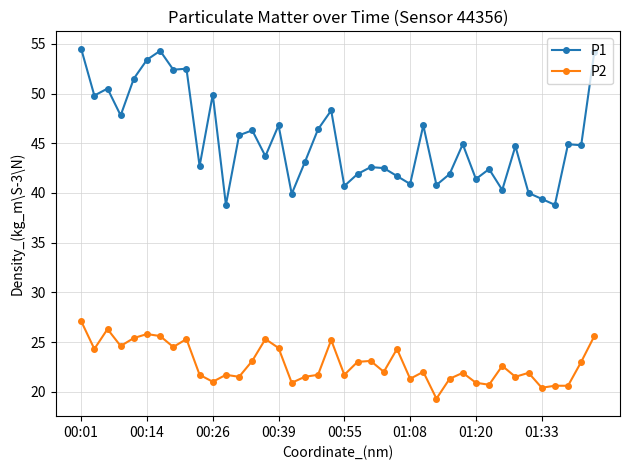

What is the average value of the P2 series?

22.9